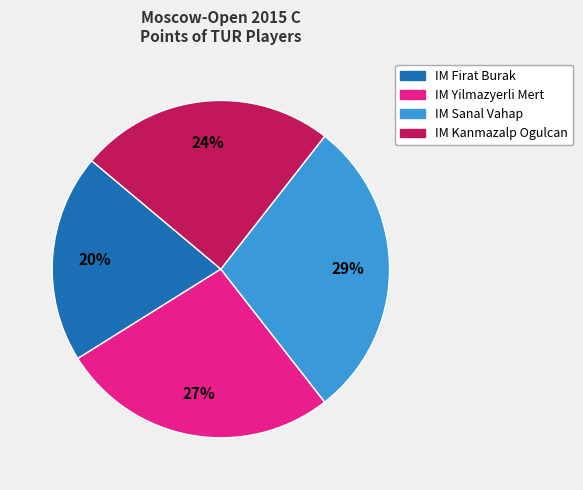

To the nearest percent, what is the average slice percentage?

25%